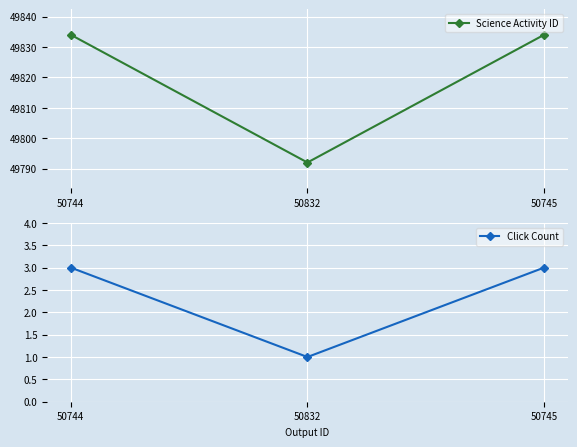

The value of Science Activity ID at 50744 is 78371. True or false?

False